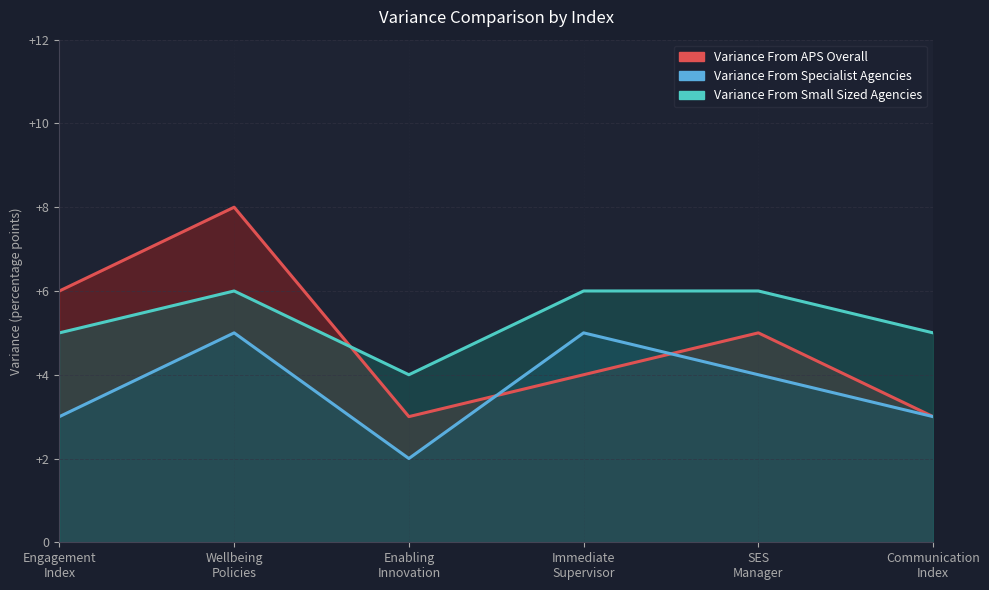

At which category does Variance From Specialist Agencies reach its first local valley?

Enabling Innovation